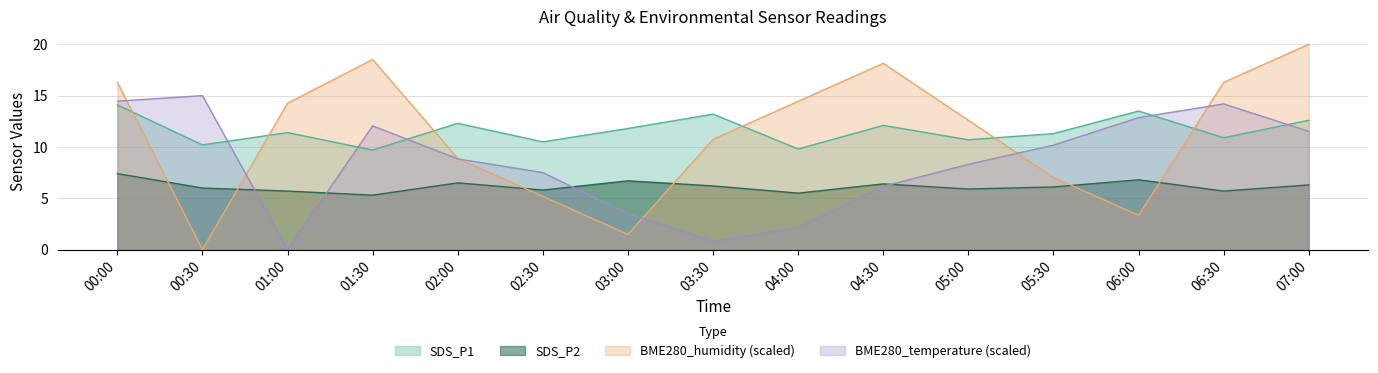

Does the chart display data point markers on the line(s)?

No